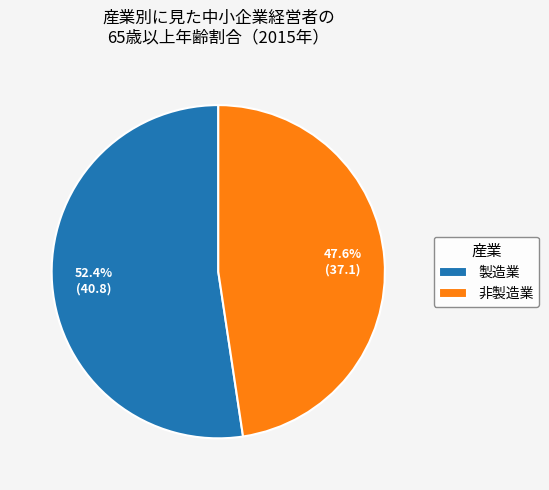

To the nearest percent, what is the average slice percentage?

50%